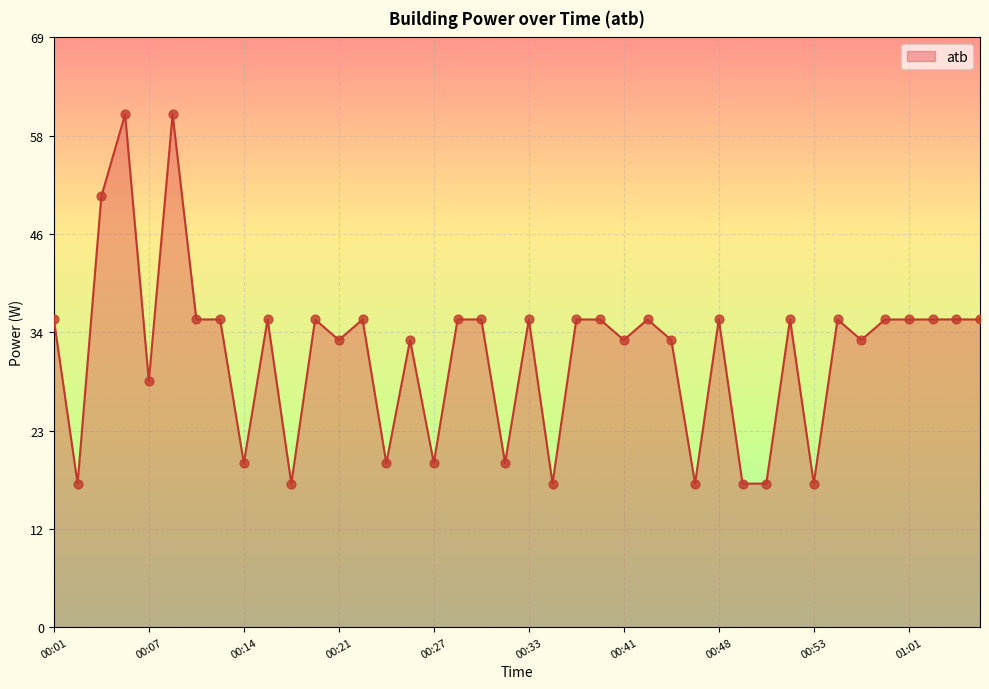

What is the difference between the maximum and minimum values?

43.2